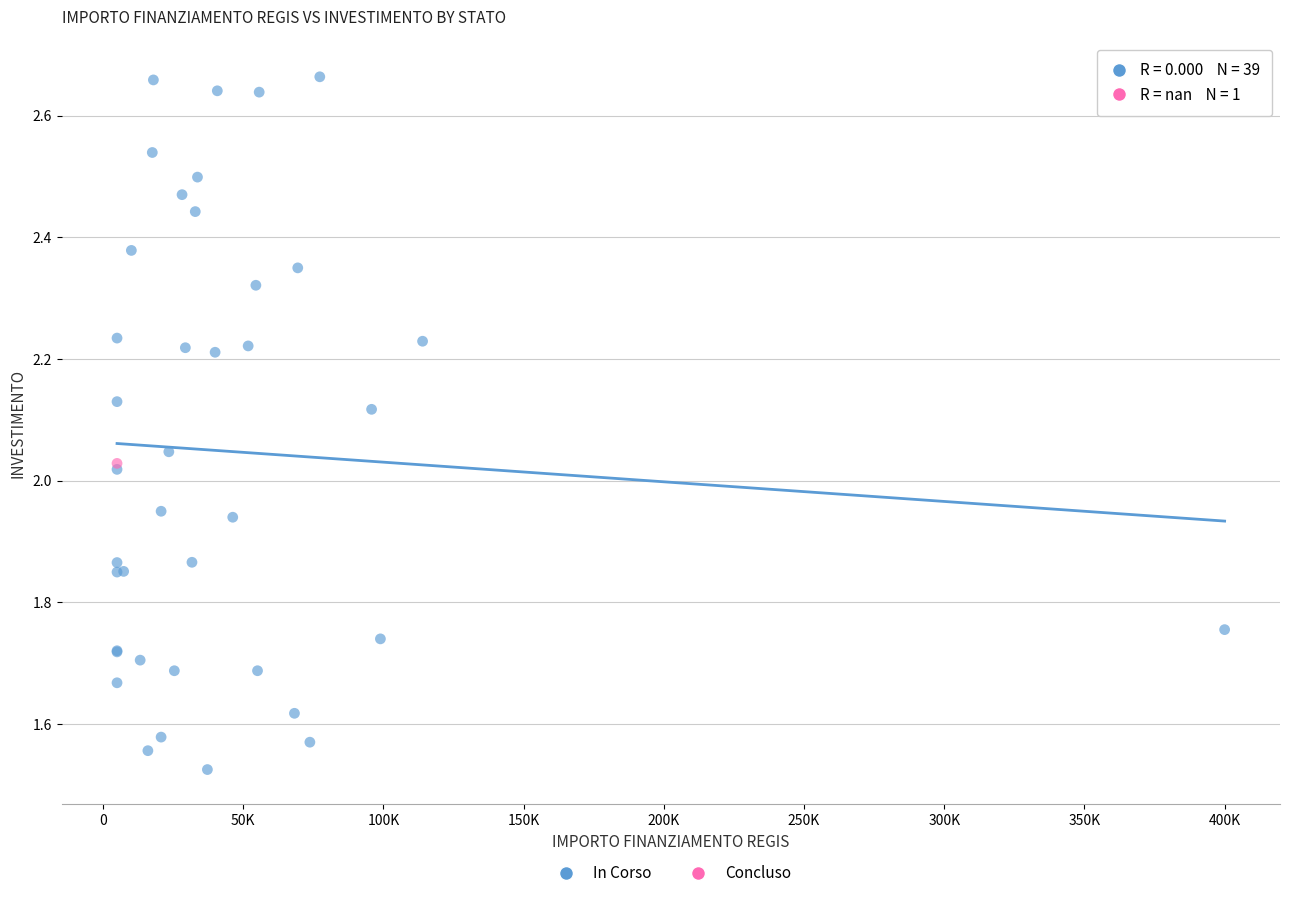

What are all the series names shown in the legend?

In Corso, Concluso